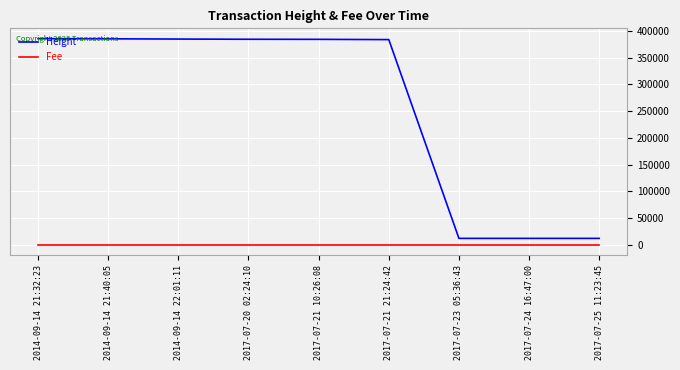

List the series in order of their overall mean, lowest first.

Fee, Height